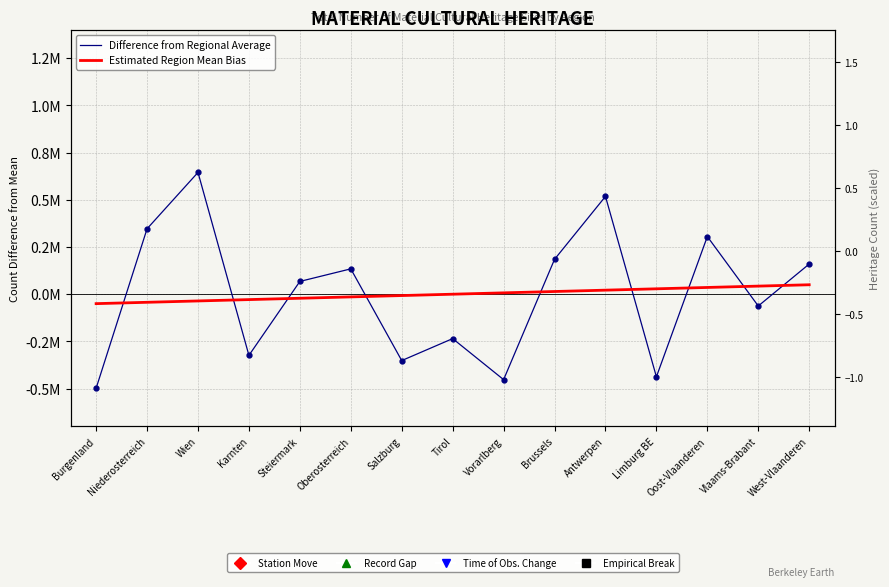

How many values in Difference from Regional Average are below zero?

7